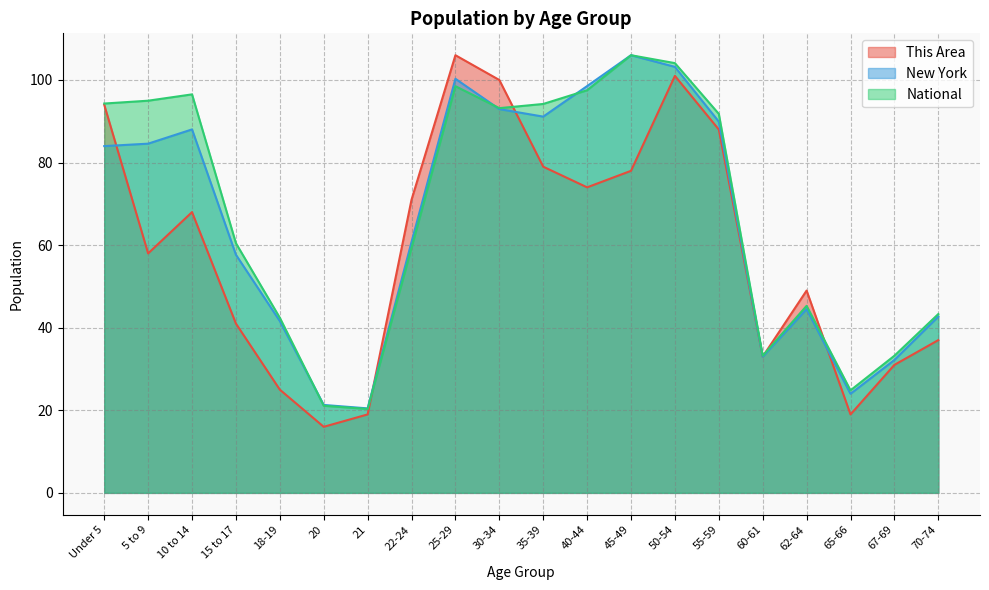

In New York, how many points are lower than both neighbors (excluding endpoints)?

4